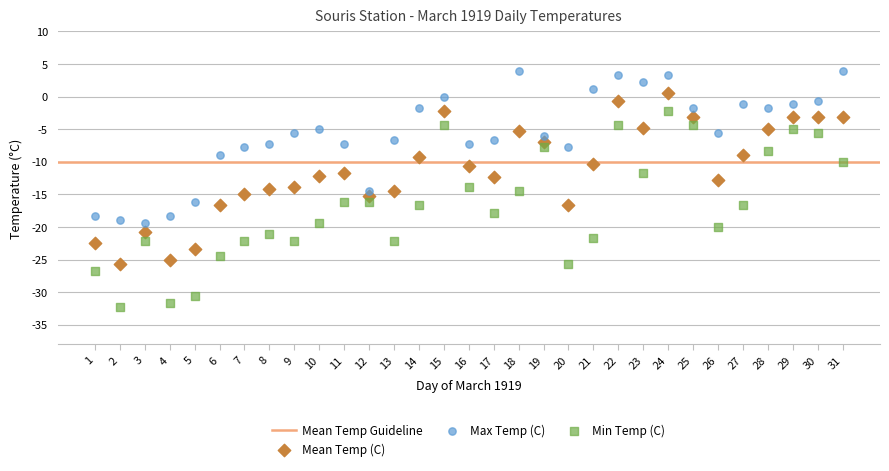

Which series reaches the minimum Y coordinate?

Min Temp (C)